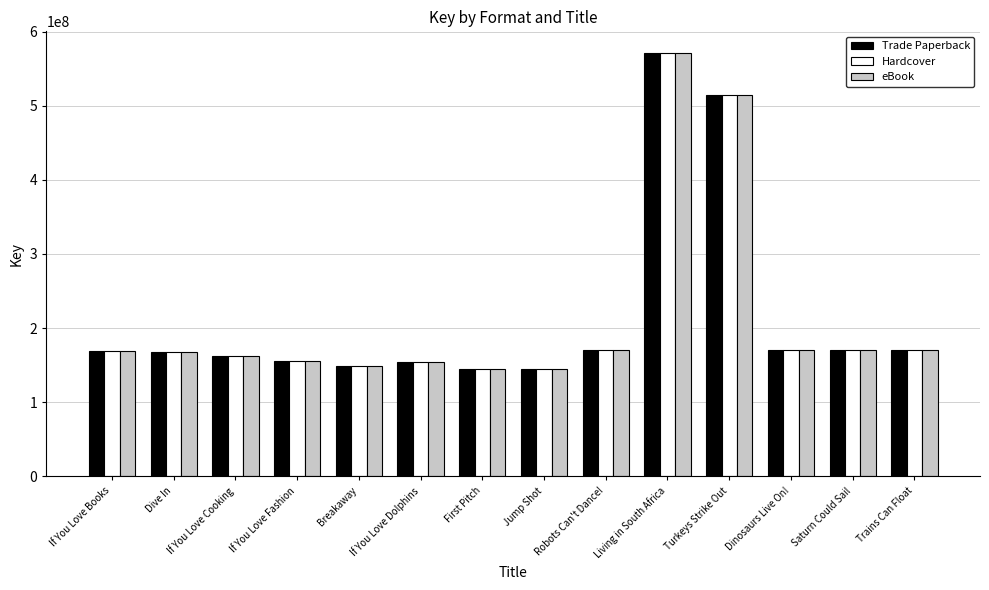

What is the difference between the second highest and second lowest values in the Trade Paperback series?

369323139